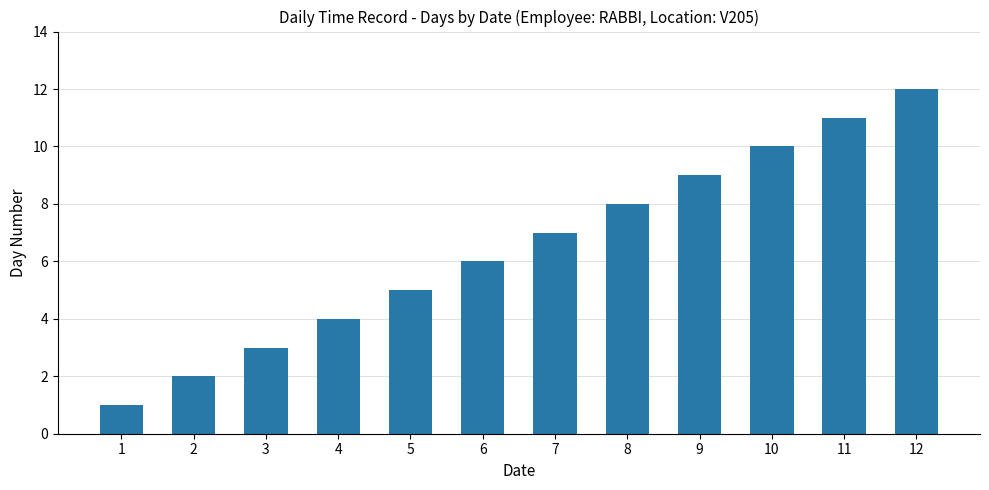

What is the value of the 8th bar from the left?

8